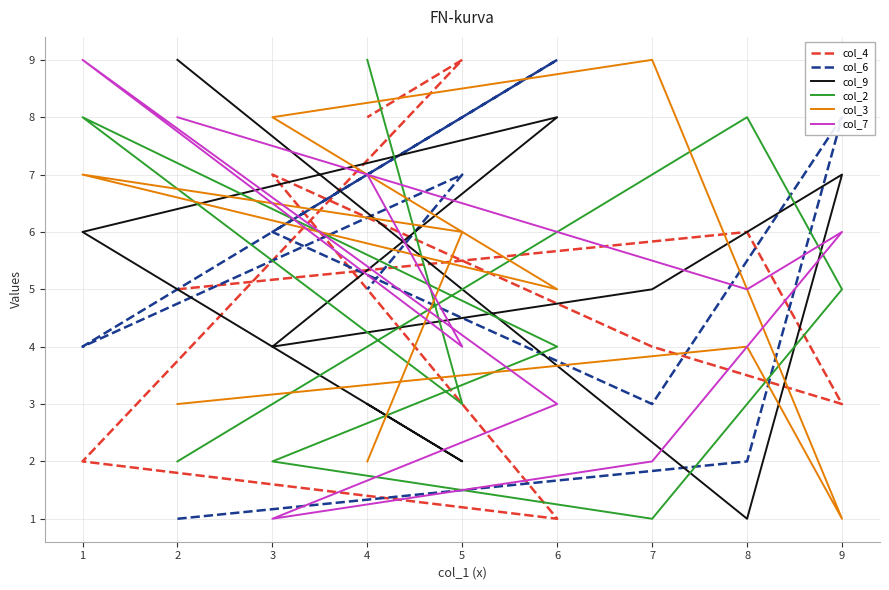

Which has a higher value, 7 or 6?

7